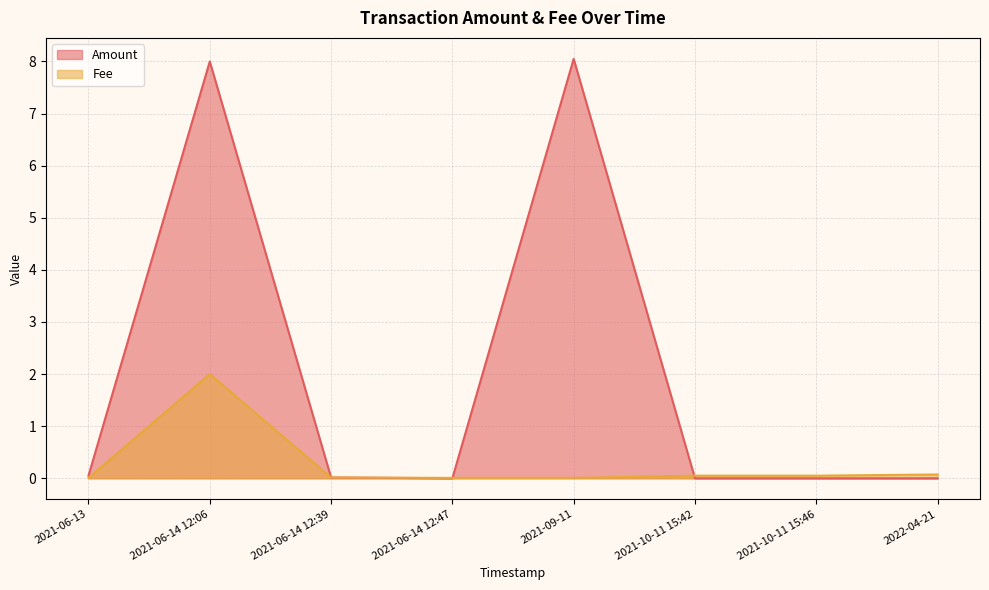

What is the difference between the highest and lowest values at 2021-10-11 15:46?

0.1